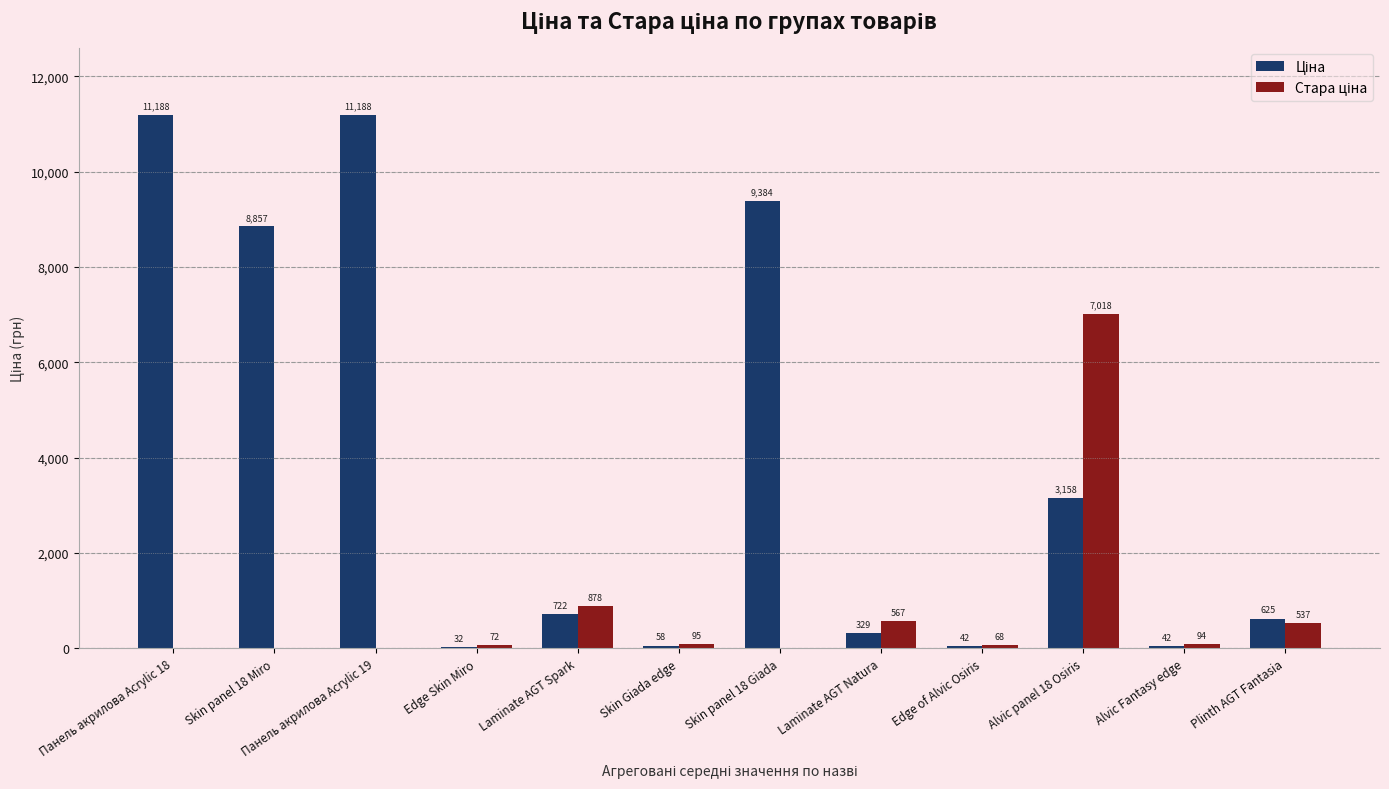

What is the maximum value shown in the chart?

11188.2